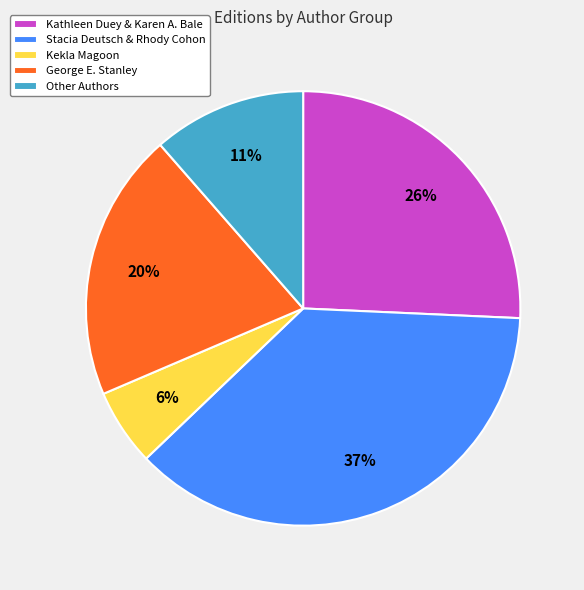

To the nearest percent, what portion does George E. Stanley represent?

20%